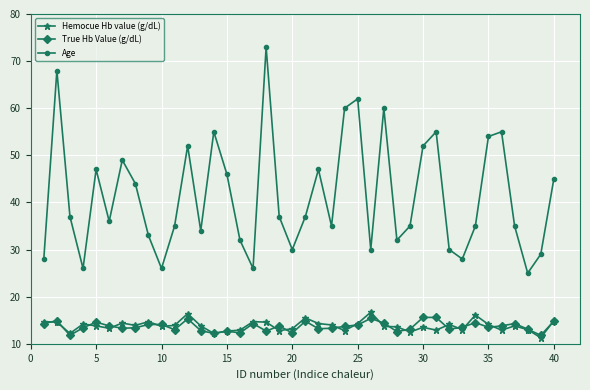

Which series has the largest total across all categories?

Age